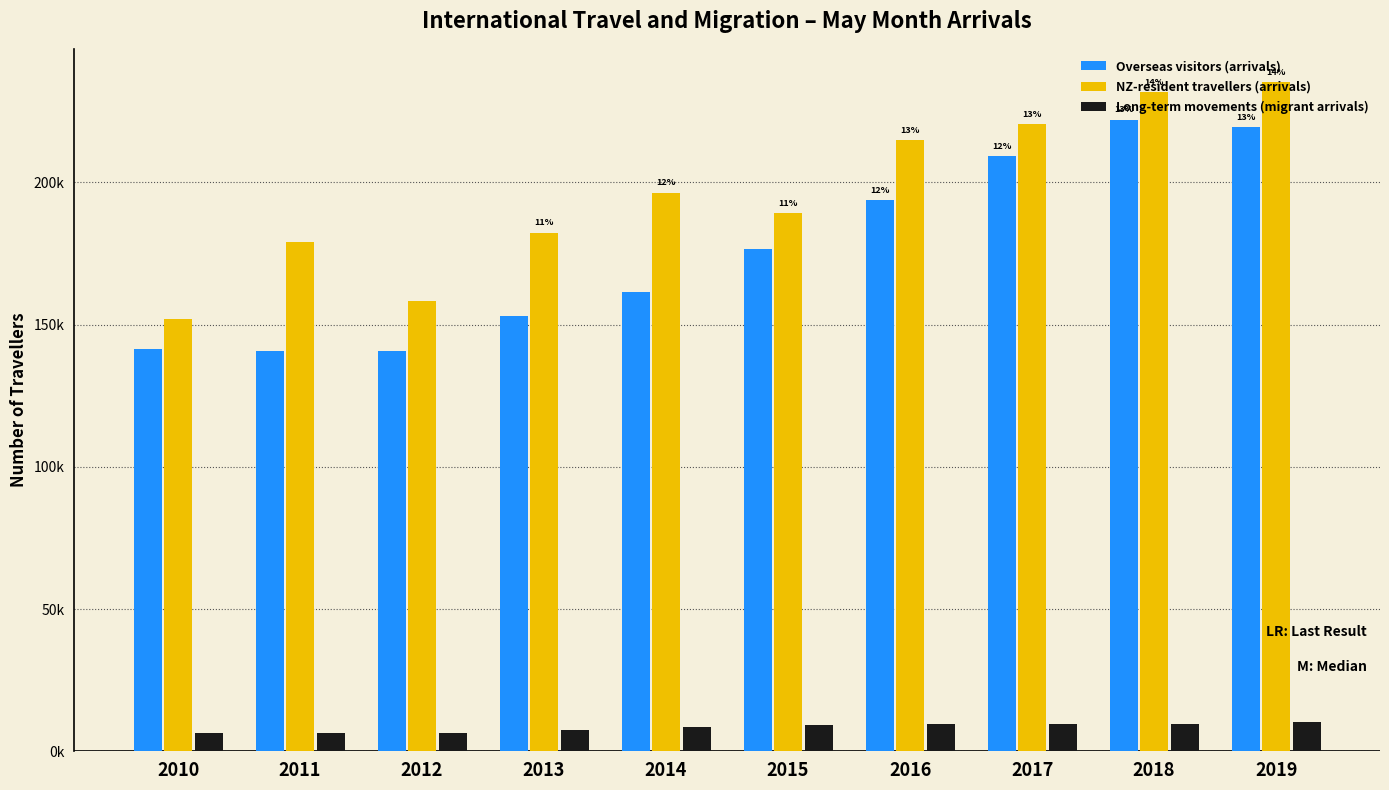

What are all the series names shown in the legend?

Overseas visitors (arrivals), NZ-resident travellers (arrivals), Long-term movements (migrant arrivals)